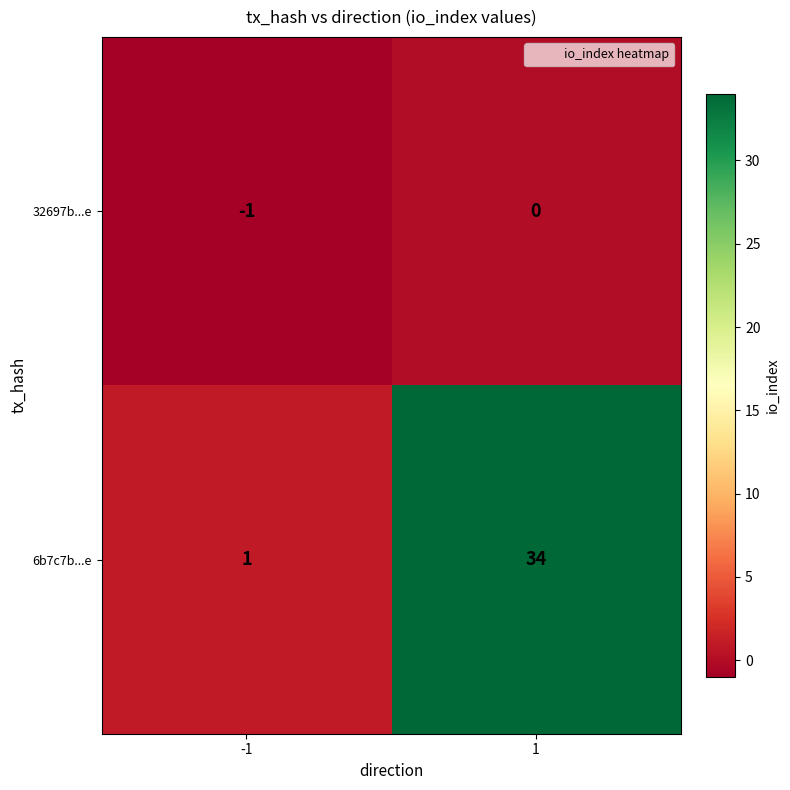

True or false: 32697b...e has a value of 0 at 1.

True